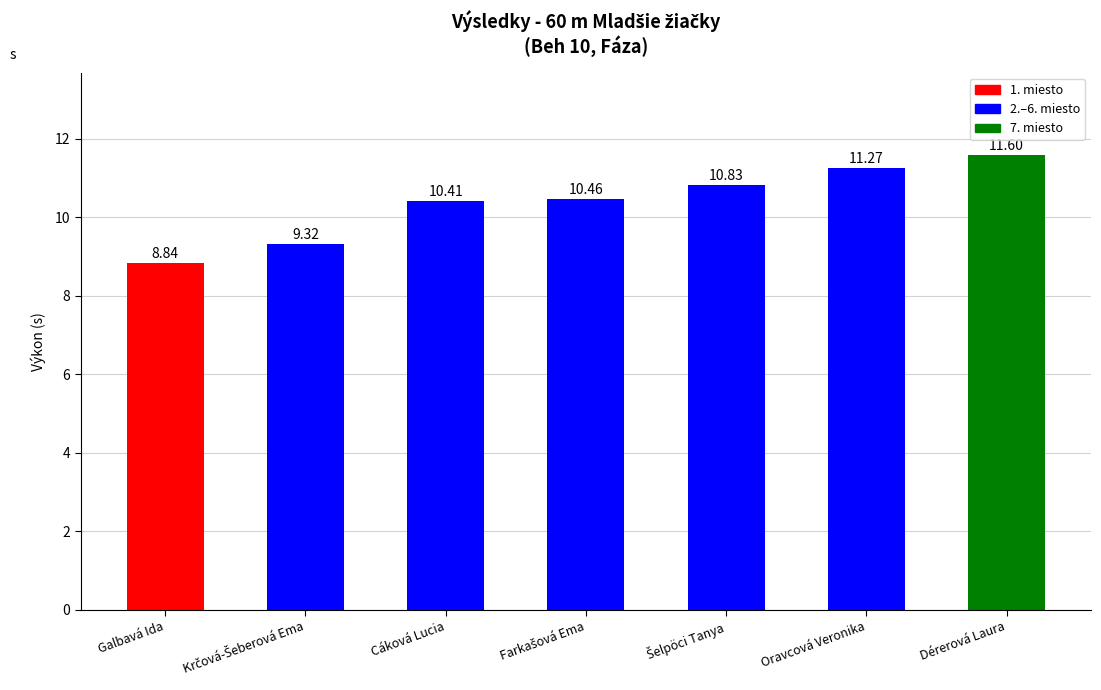

The value at Galbavá Ida is 12.5. True or false?

False